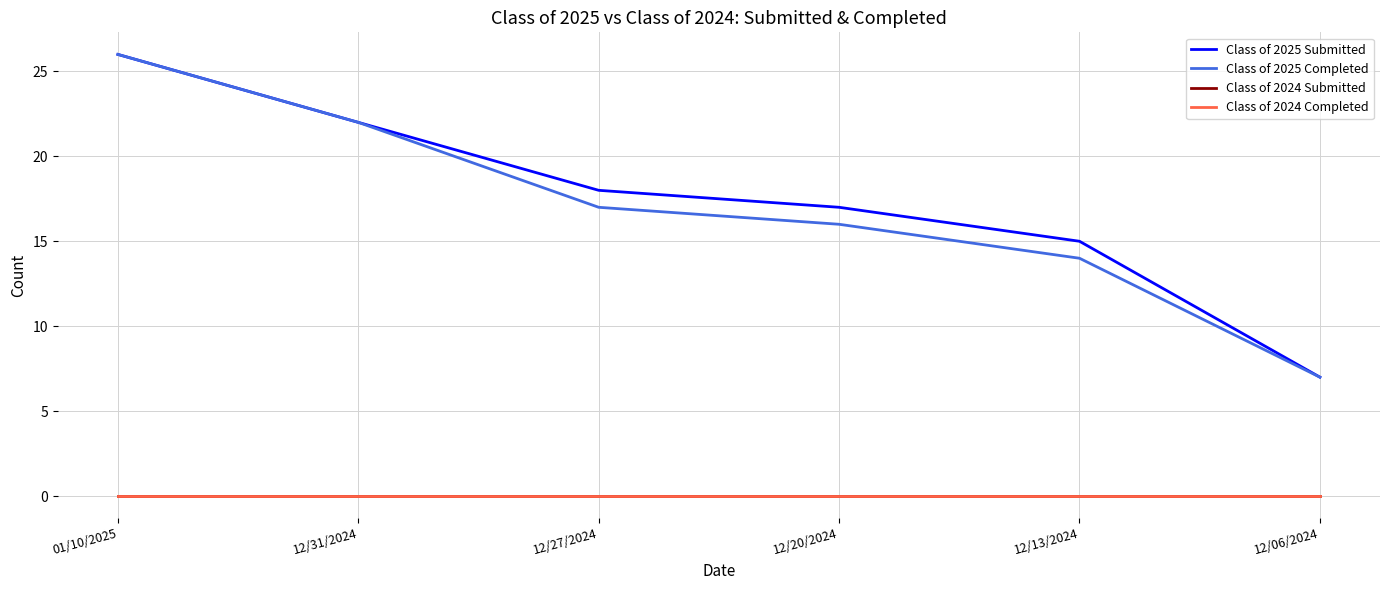

The value of Class of 2025 Submitted at 01/10/2025 is 26. True or false?

True